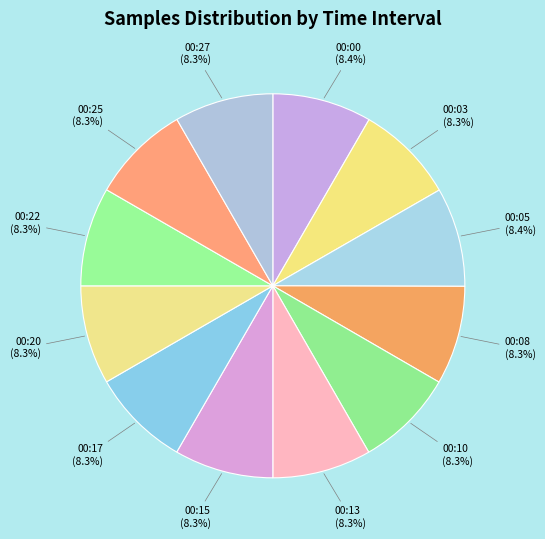

Which category has the smallest portion of the pie?

00:08